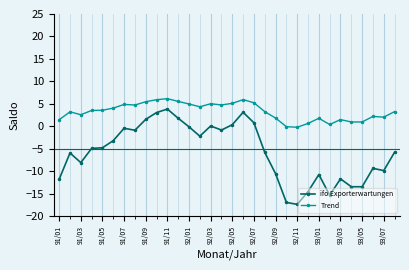

How many series are shown in this chart?

2